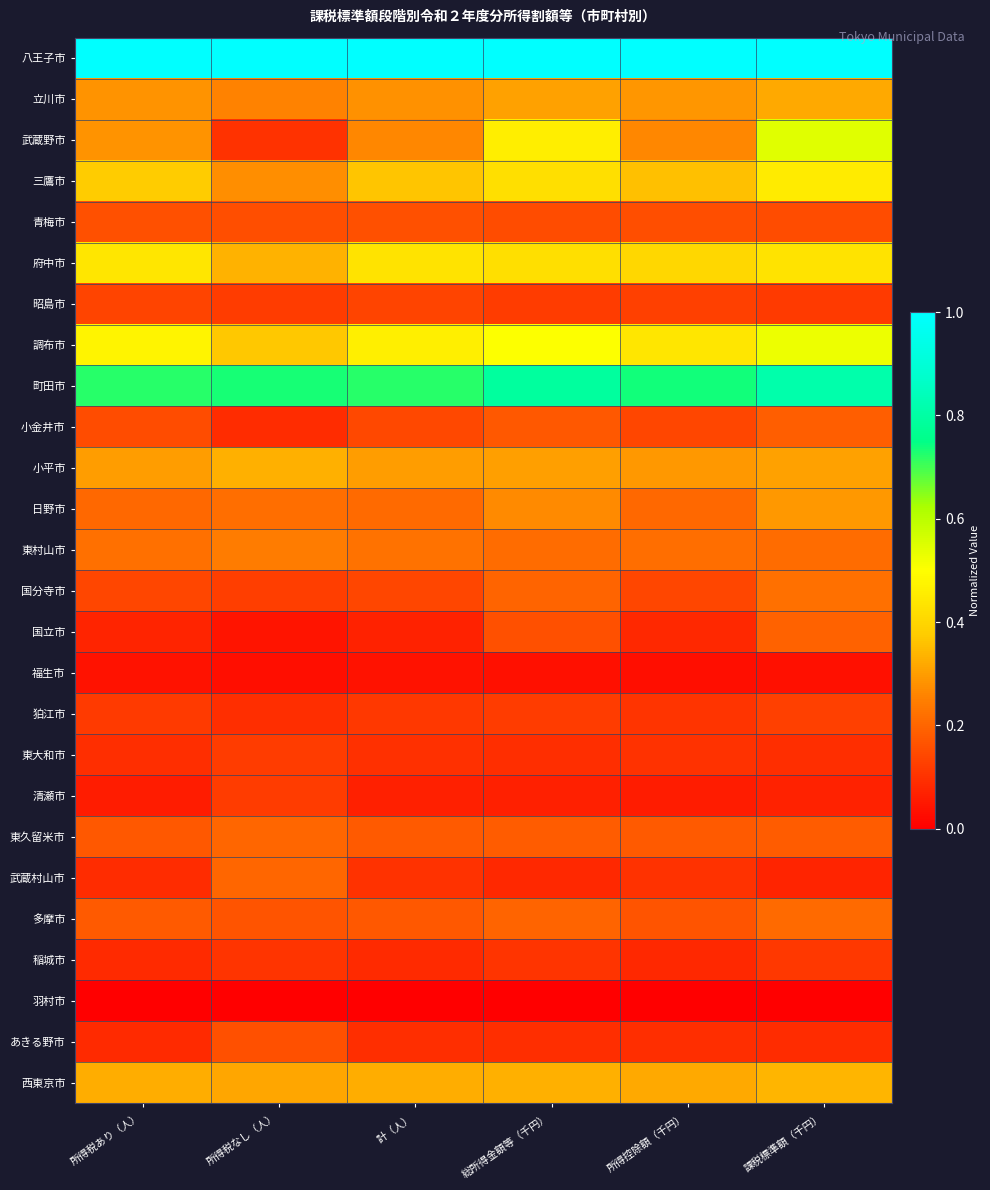

Which has a higher value, 総所得金額等（千円） or 課税標準額（千円）?

総所得金額等（千円）